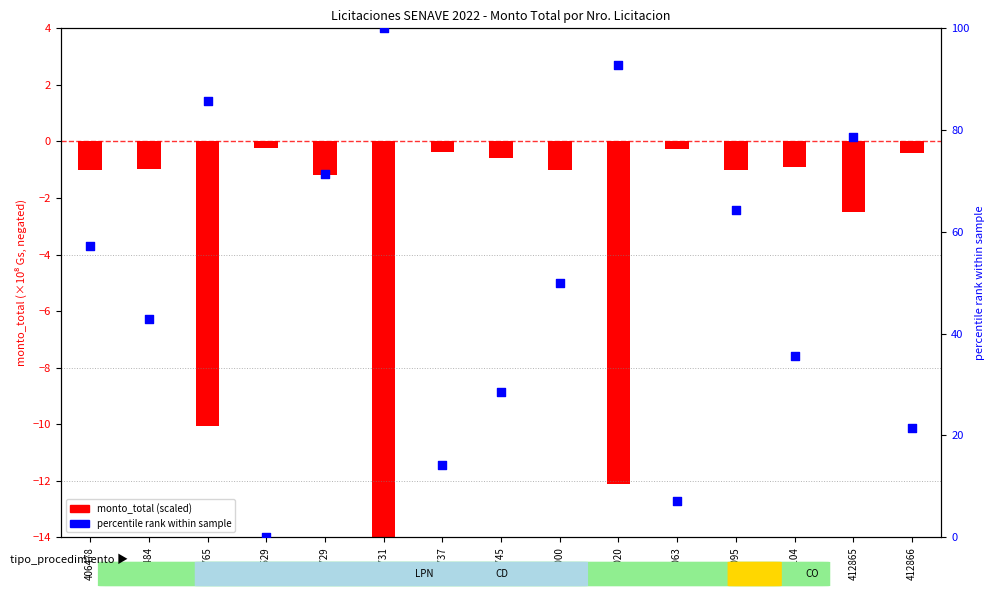

At how many categories does at least one series exceed 60?

6